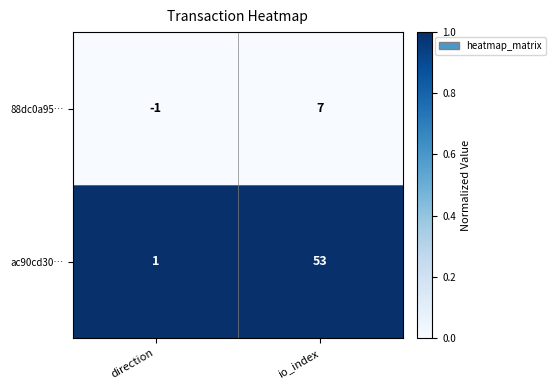

How many data points does each series have?

2